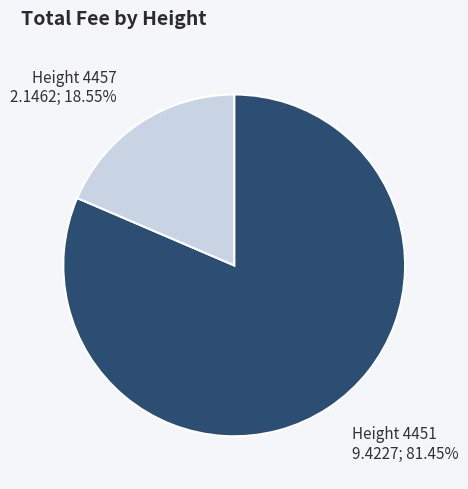

Is there any slice that represents more than half of the pie?

Yes